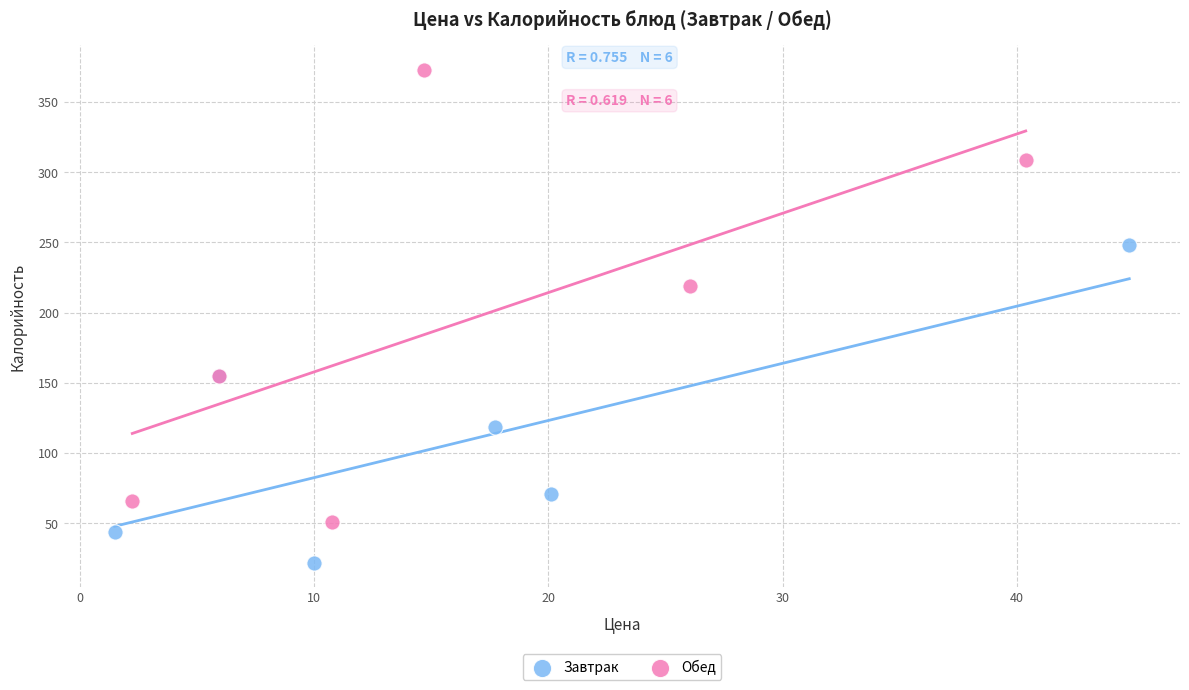

What are all the series names shown in the legend?

Завтрак, Обед